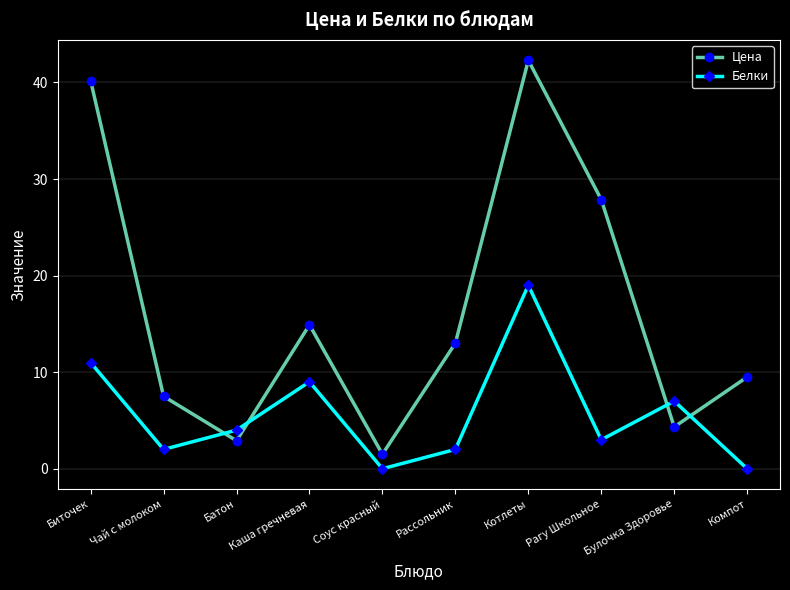

Reading right to left, transcribe all the data shown in this chart.

Цена: Компот=9.5	Булочка Здоровье=4.3	Рагу Школьное=27.9	Котлеты=42.3	Рассольник=13.0	Соус красный=1.5	Каша гречневая=14.9	Батон=2.9	Чай с молоком=7.5	Биточек=40.2
Белки: Компот=0.0	Булочка Здоровье=7.0	Рагу Школьное=3.0	Котлеты=19.0	Рассольник=2.0	Соус красный=0.0	Каша гречневая=9.0	Батон=4.0	Чай с молоком=2.0	Биточек=11.0